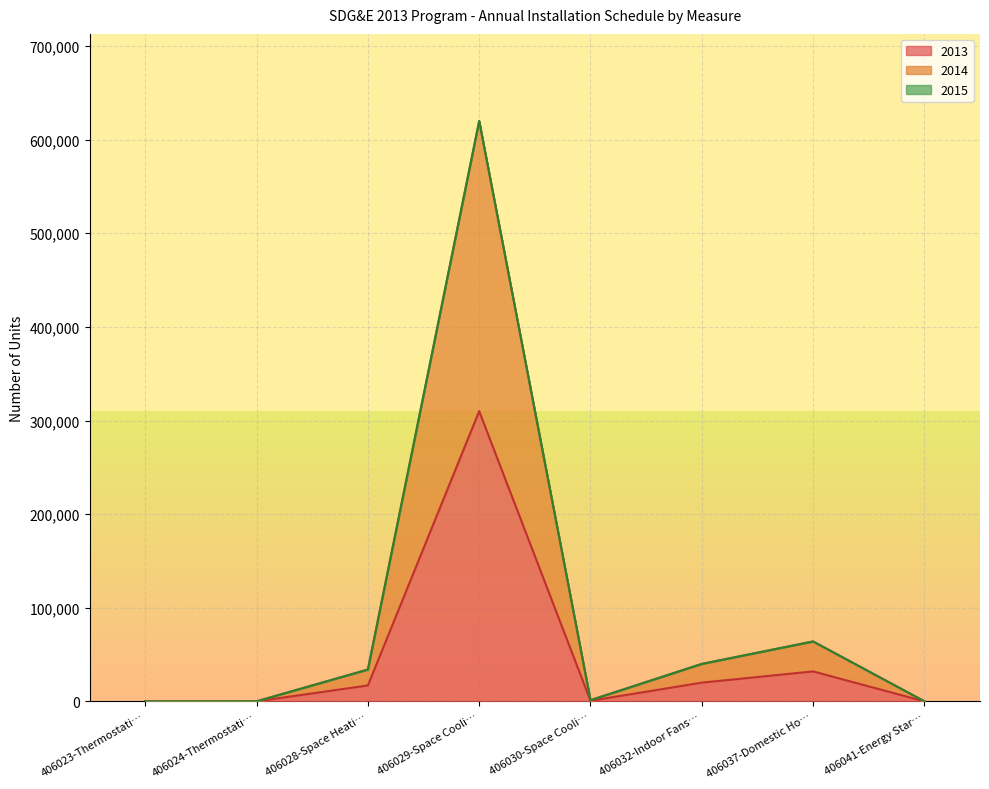

What is the highest value of the 2013 series?

310000